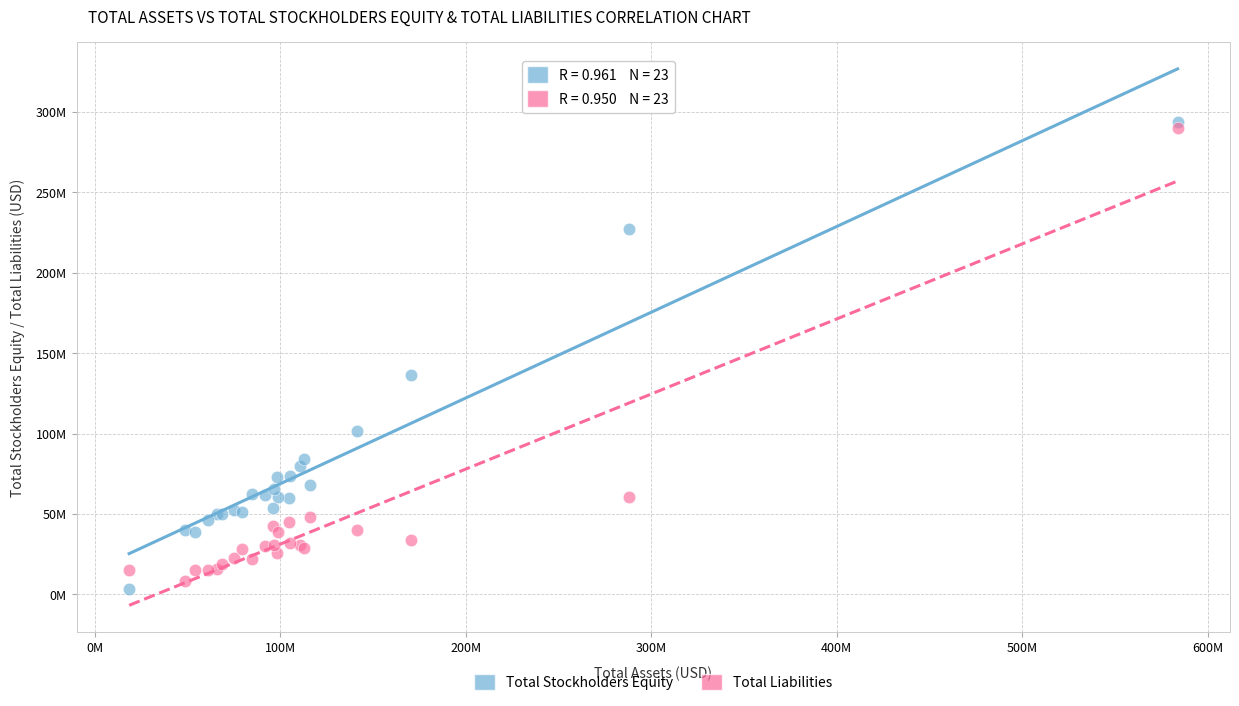

Which series has the widest spread of Y values?

Total Stockholders Equity